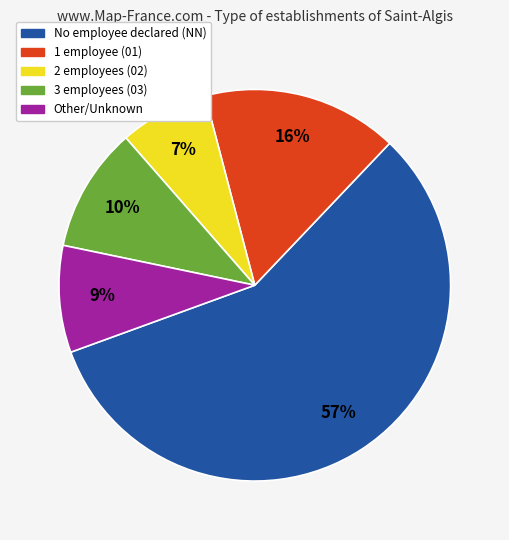

Count the number of slices in the pie.

5